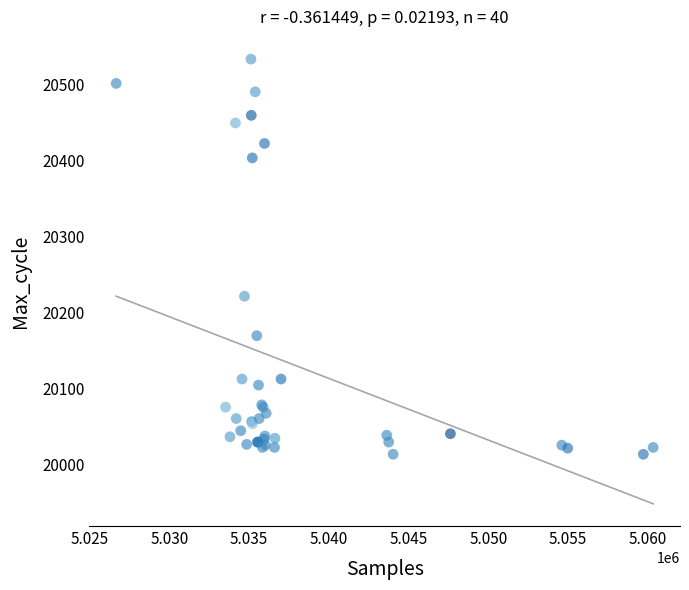

What Y value in the scatter plot is closest to 20273?

20221